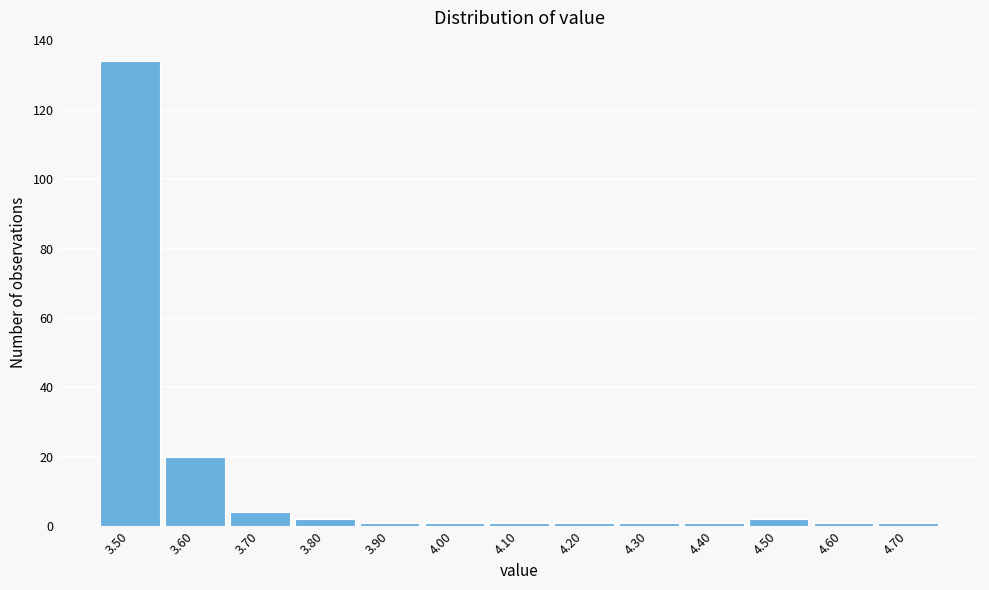

What is the height of the bar covering 4.45 to 4.55 on the x-axis? The values are not printed on the chart, so give them approximately, as read against the axis.

2